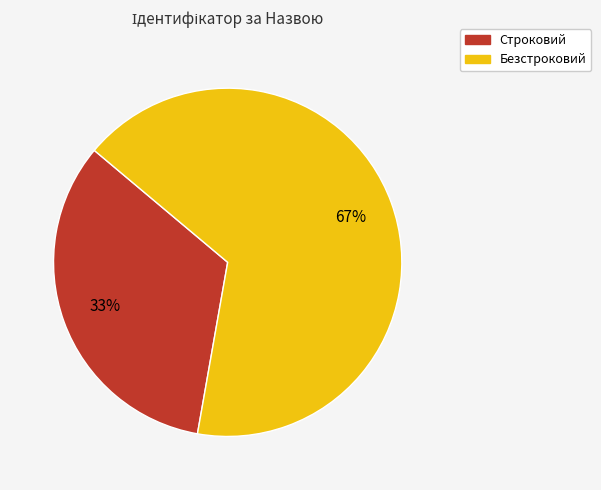

Which category has the smallest portion of the pie?

Строковий